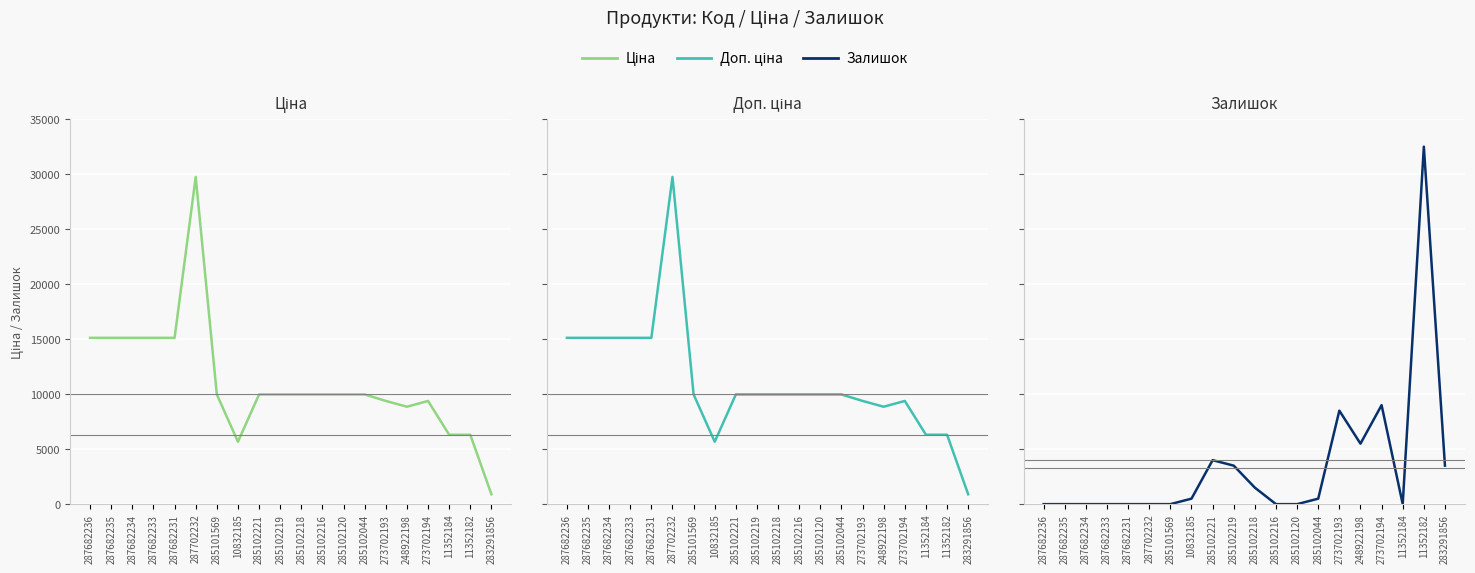

How many data points in Ціна are less than 9974?

7